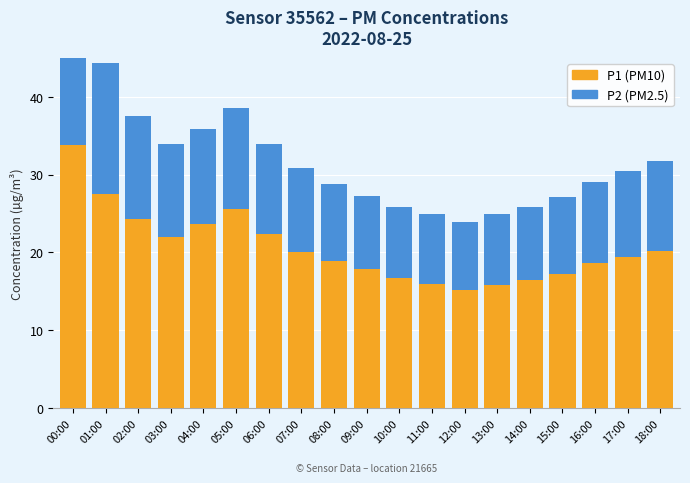

Rank the series by their average value, from highest to lowest.

P1 (PM10), P2 (PM2.5)